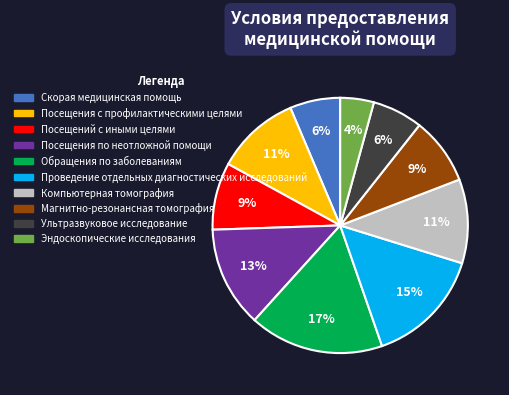

Is it true that Эндоскопические исследования is 10% of the pie?

False